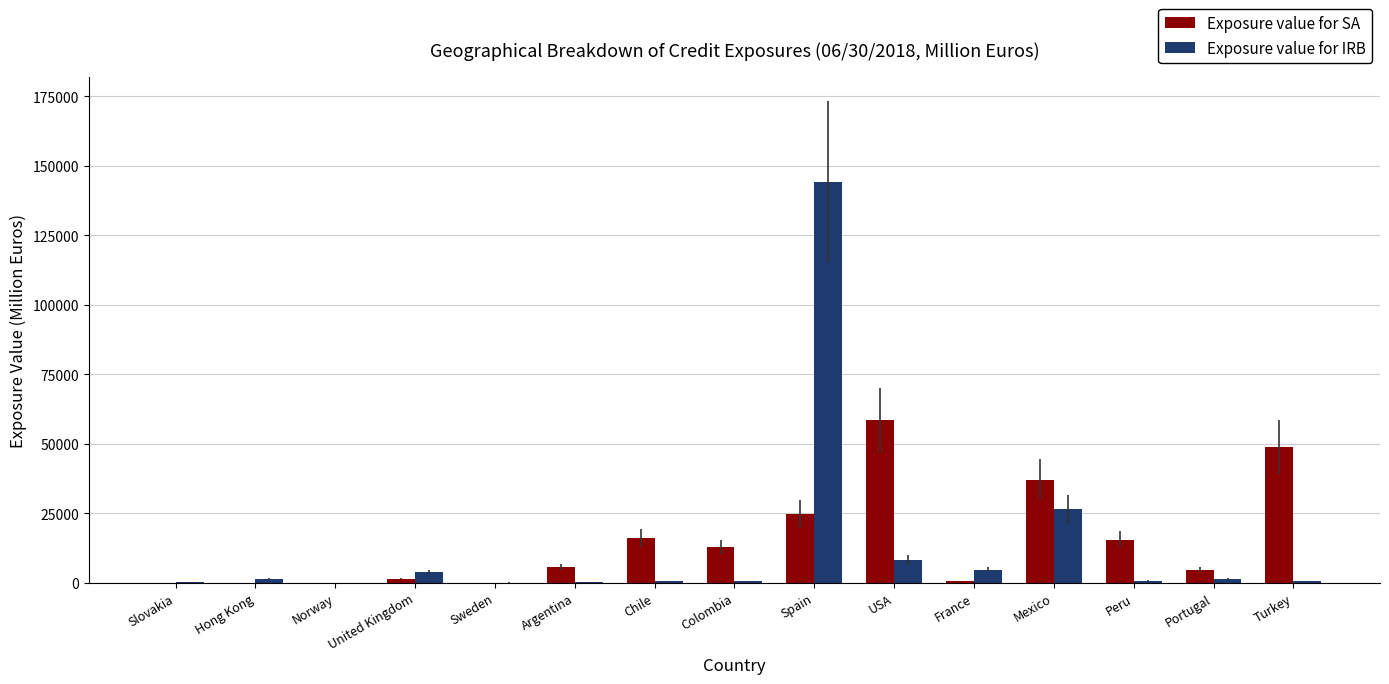

Is the value of Exposure value for SA at Peru greater than the value of Exposure value for IRB at Argentina?

Yes